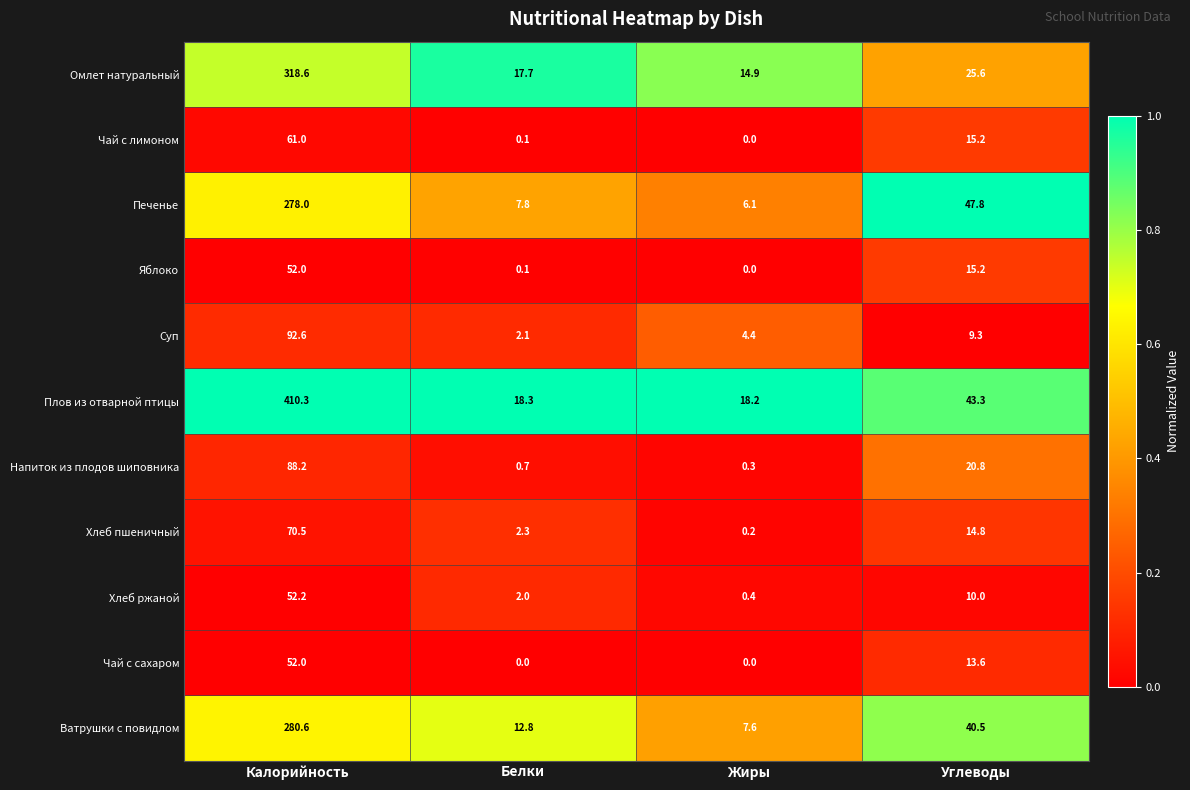

The Яблоко series shows 52.0 at Калорийность. True or false?

True